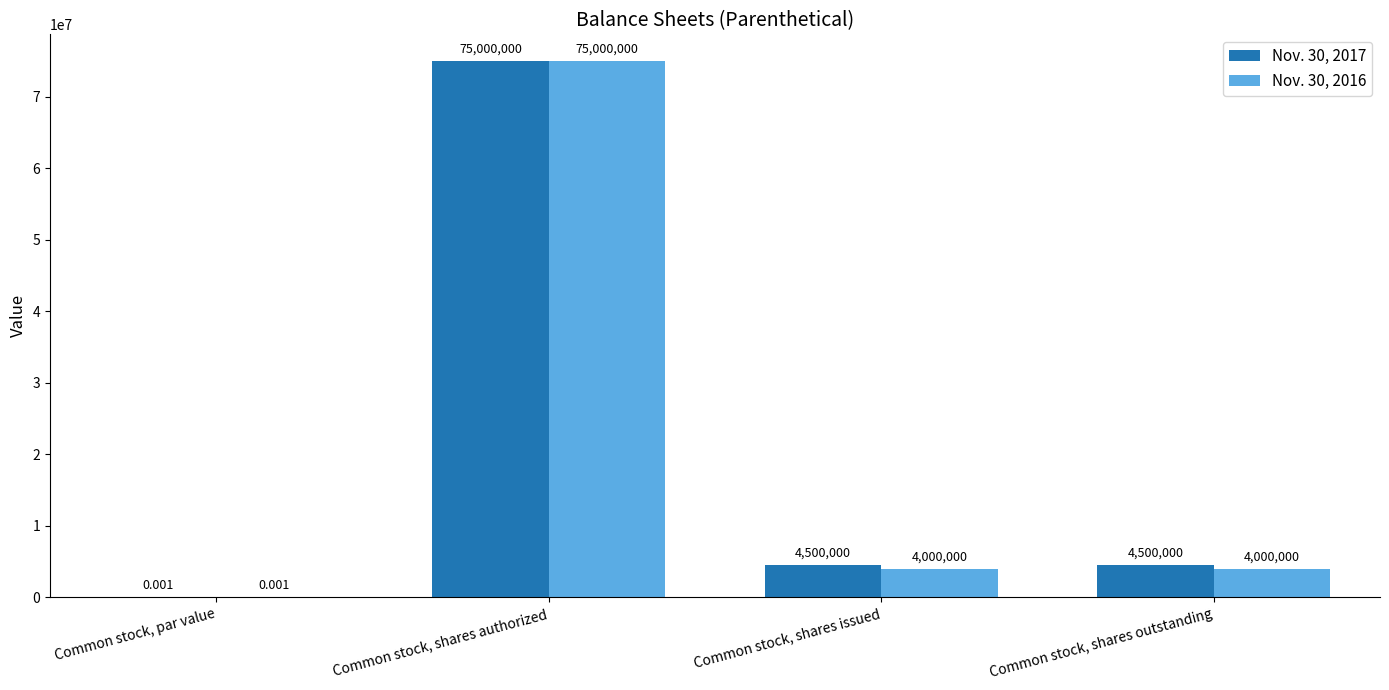

At which category is the sum across all series the highest?

Common stock, shares authorized